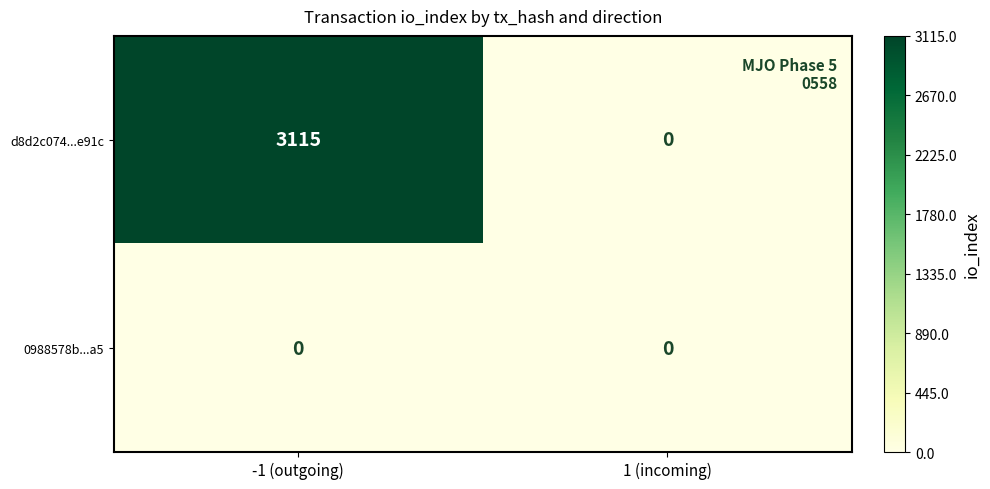

How many categories are shown in the chart?

2